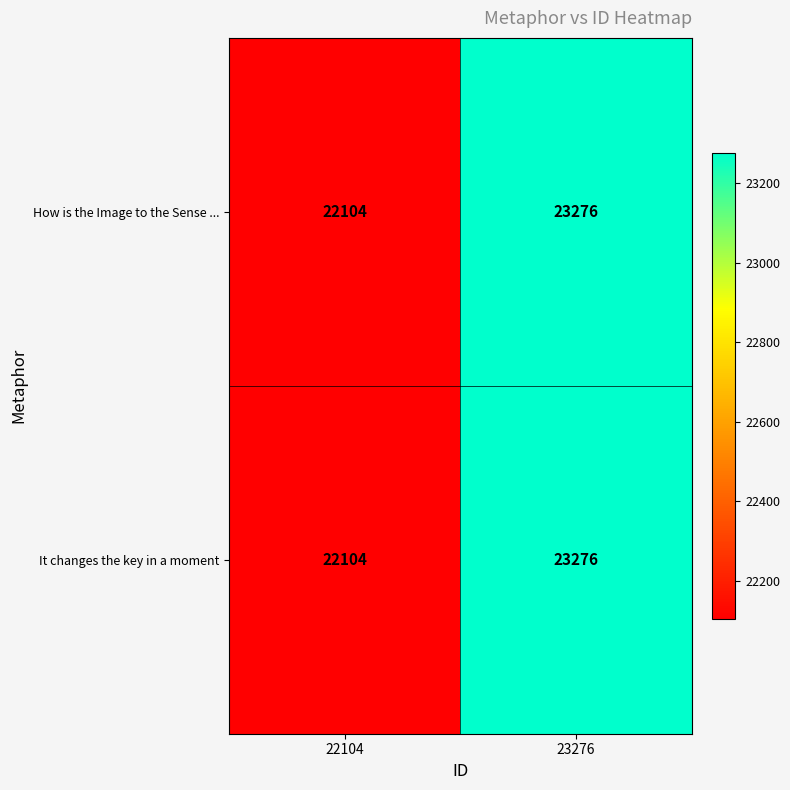

Rank the categories by How is the Image to the Sense ... value from highest to lowest.

23276, 22104